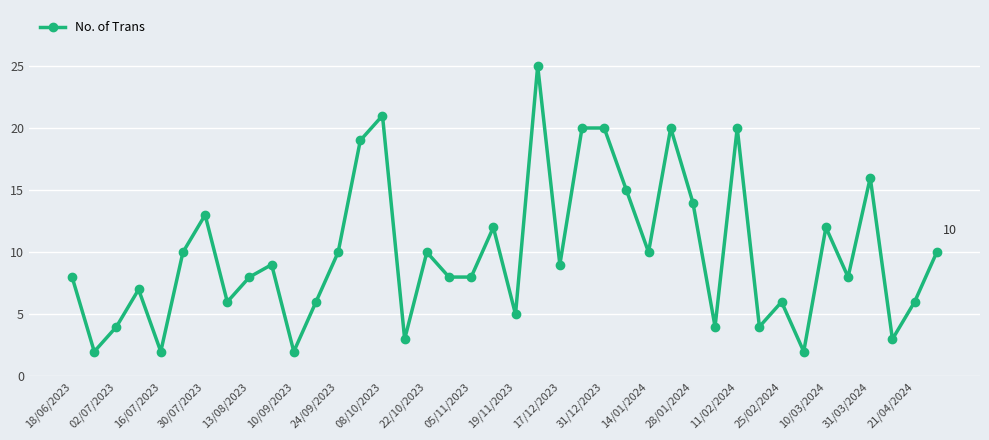

What is the difference between the maximum and minimum values?

23